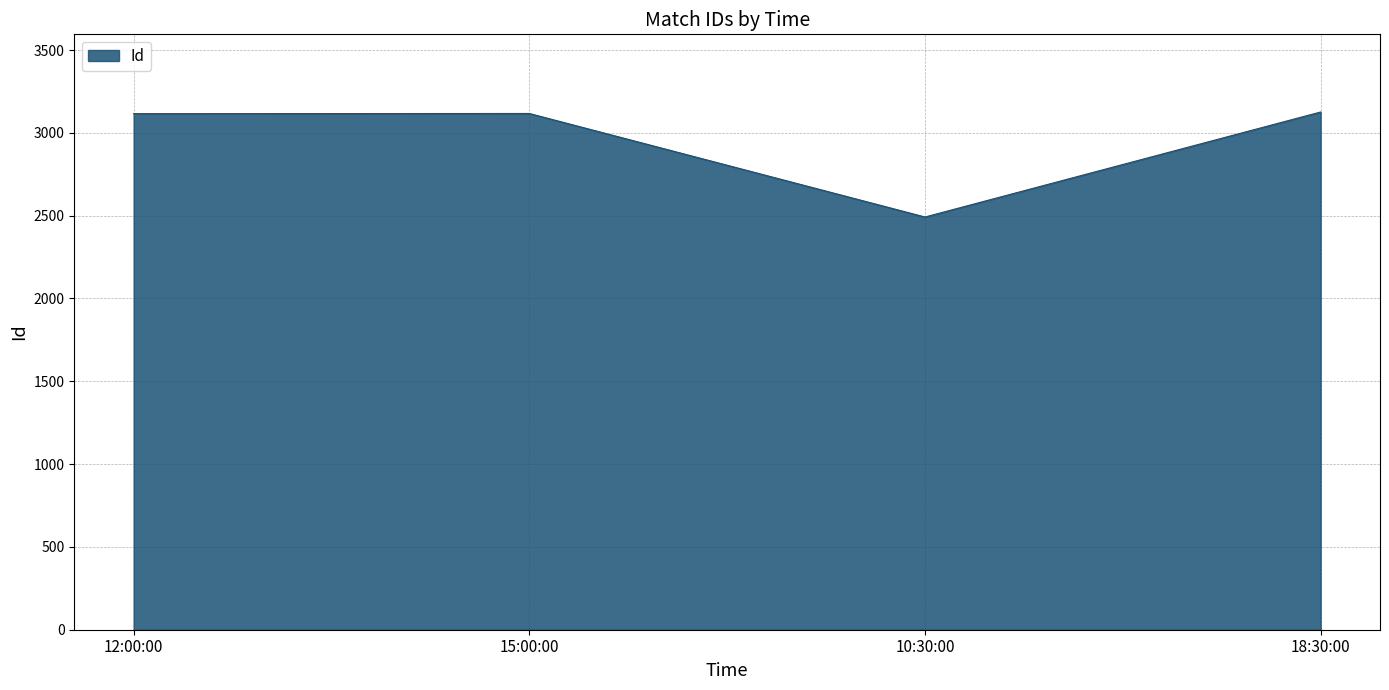

How many values are below 3117?

2